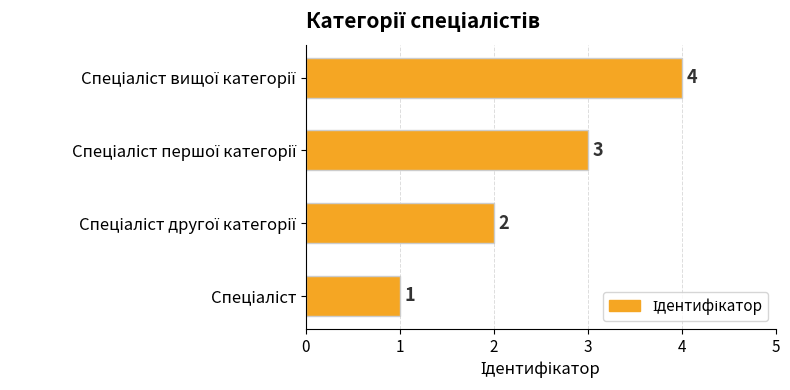

Count the values in the range 2 to 4.

3